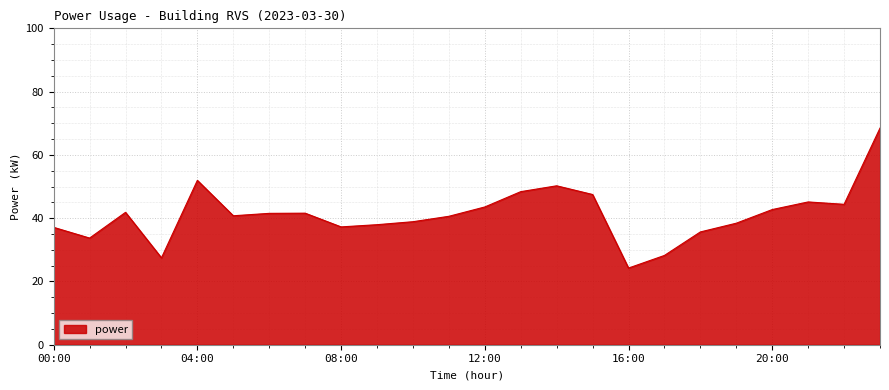

What is the maximum value shown in the chart?

68.5